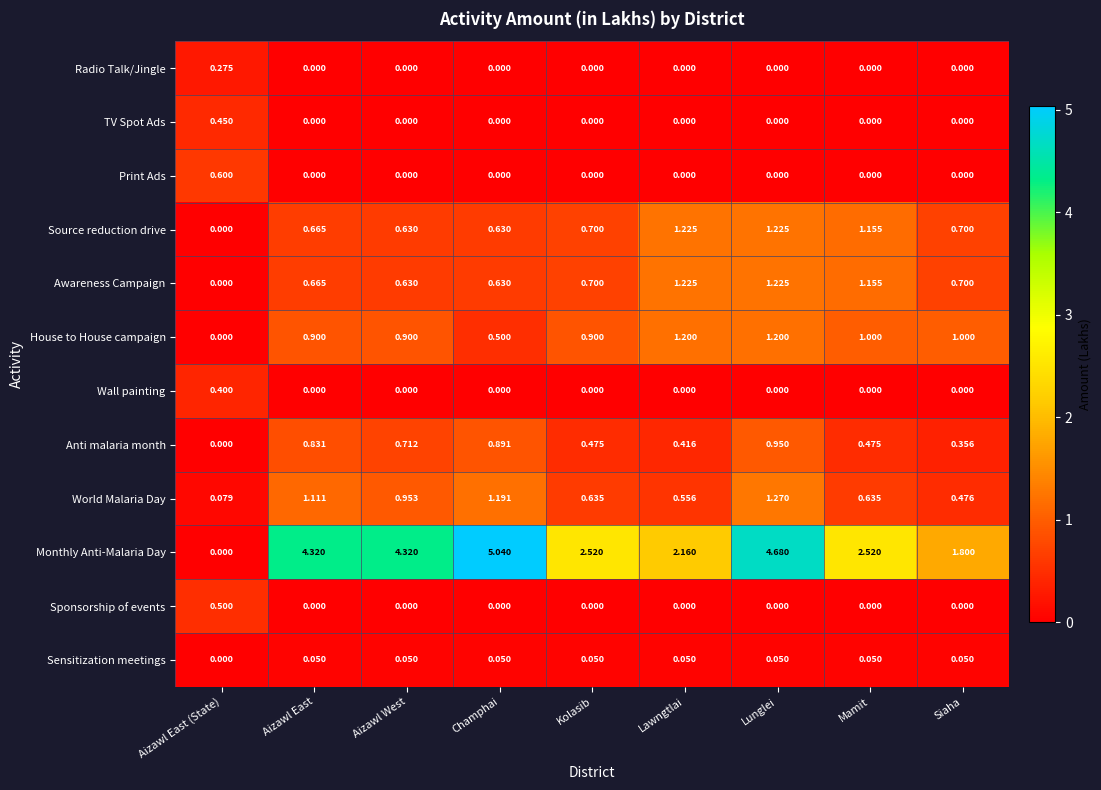

At which category does the chart reach its peak across all series?

Champhai